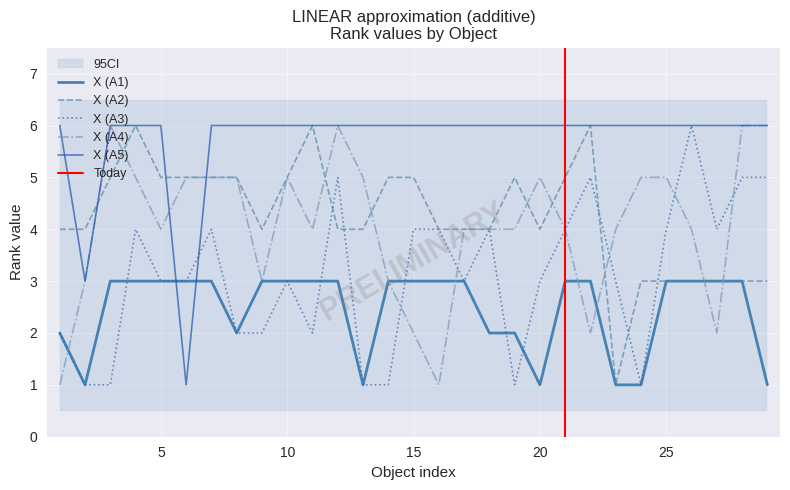

Which series changed the most between 8 and 23?

X (A2)